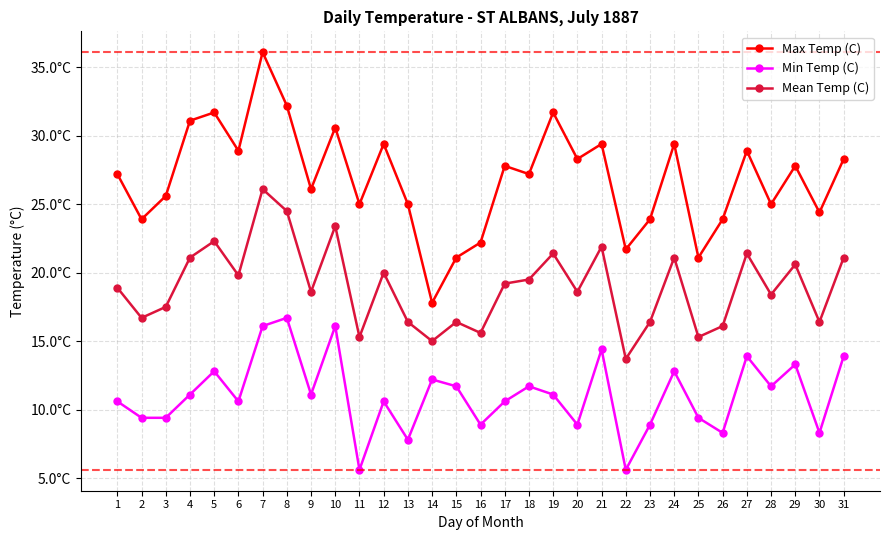

At 25, list the series in order from smallest to largest.

Min Temp (C), Mean Temp (C), Max Temp (C)